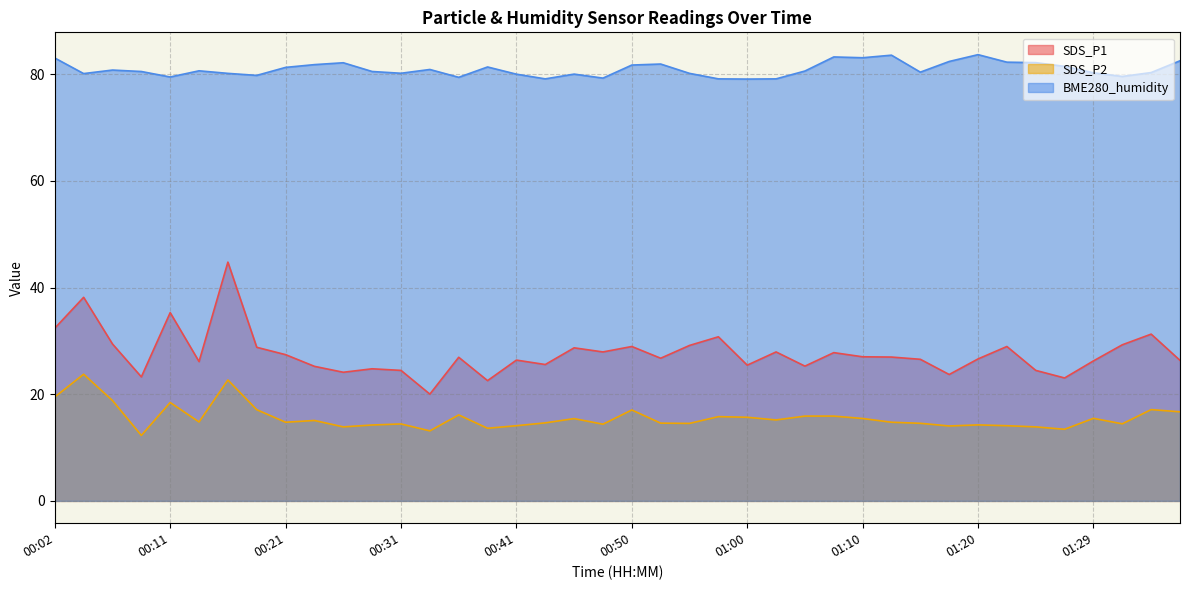

Which label corresponds to the smallest value in the chart?

00:09